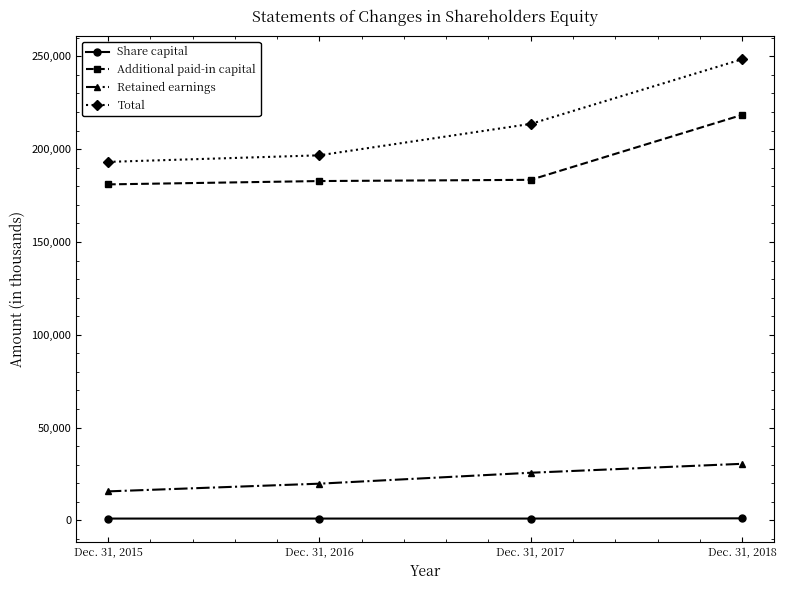

At which label does Retained earnings reach its minimum?

Dec. 31, 2015